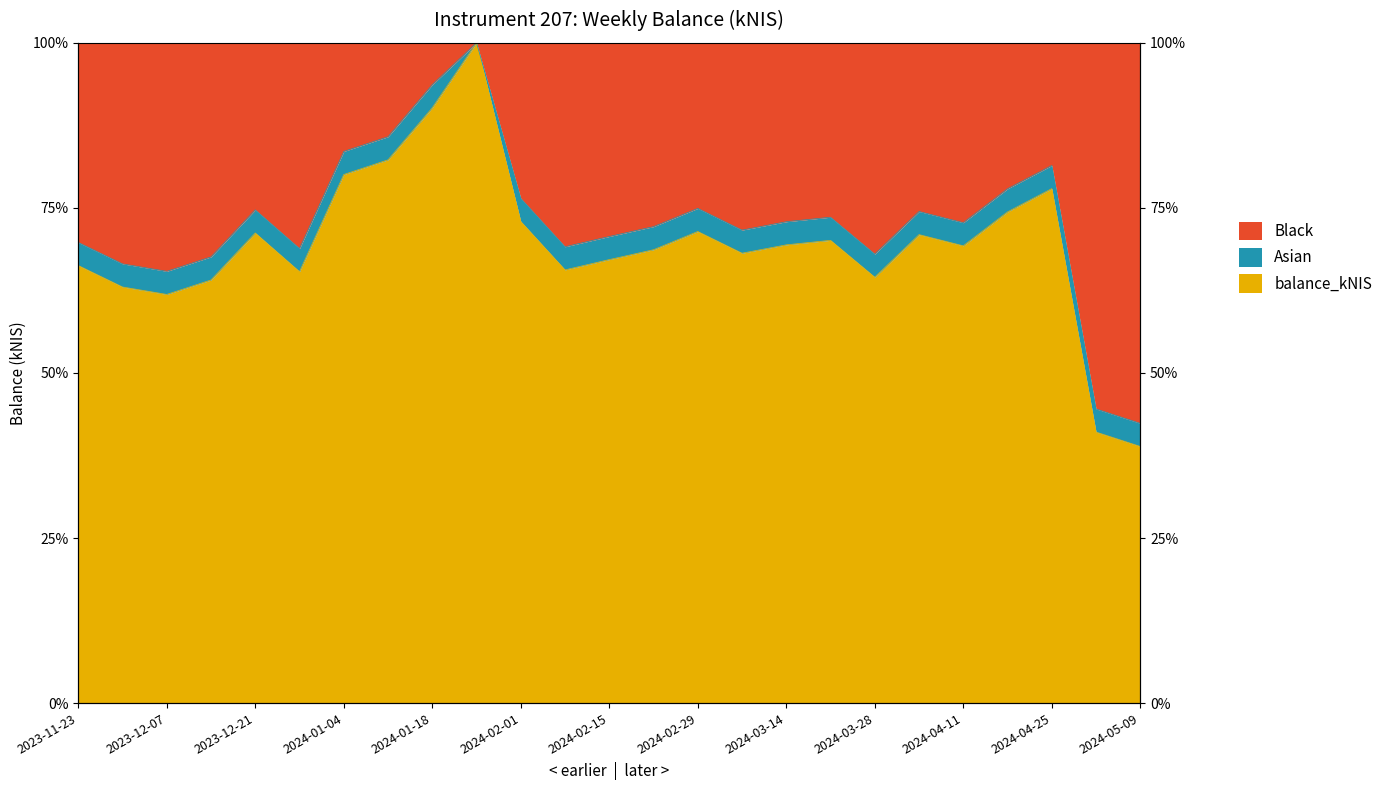

At which category does the data reach its first local peak?

2023-12-21